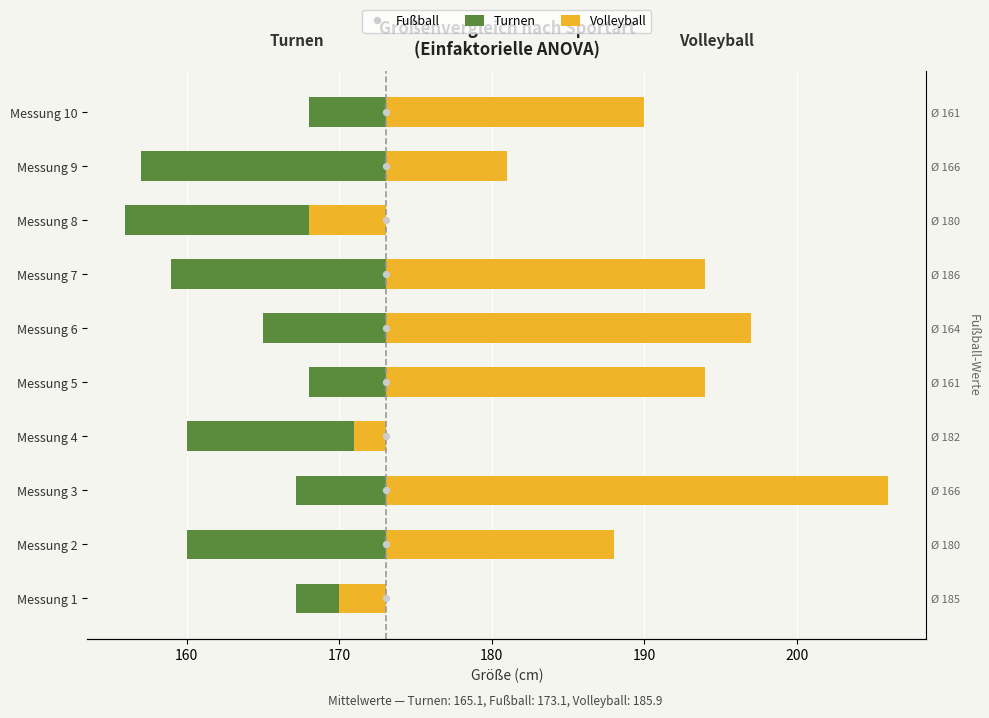

What are all the series names shown in the legend?

Turnen, Volleyball, Fußball